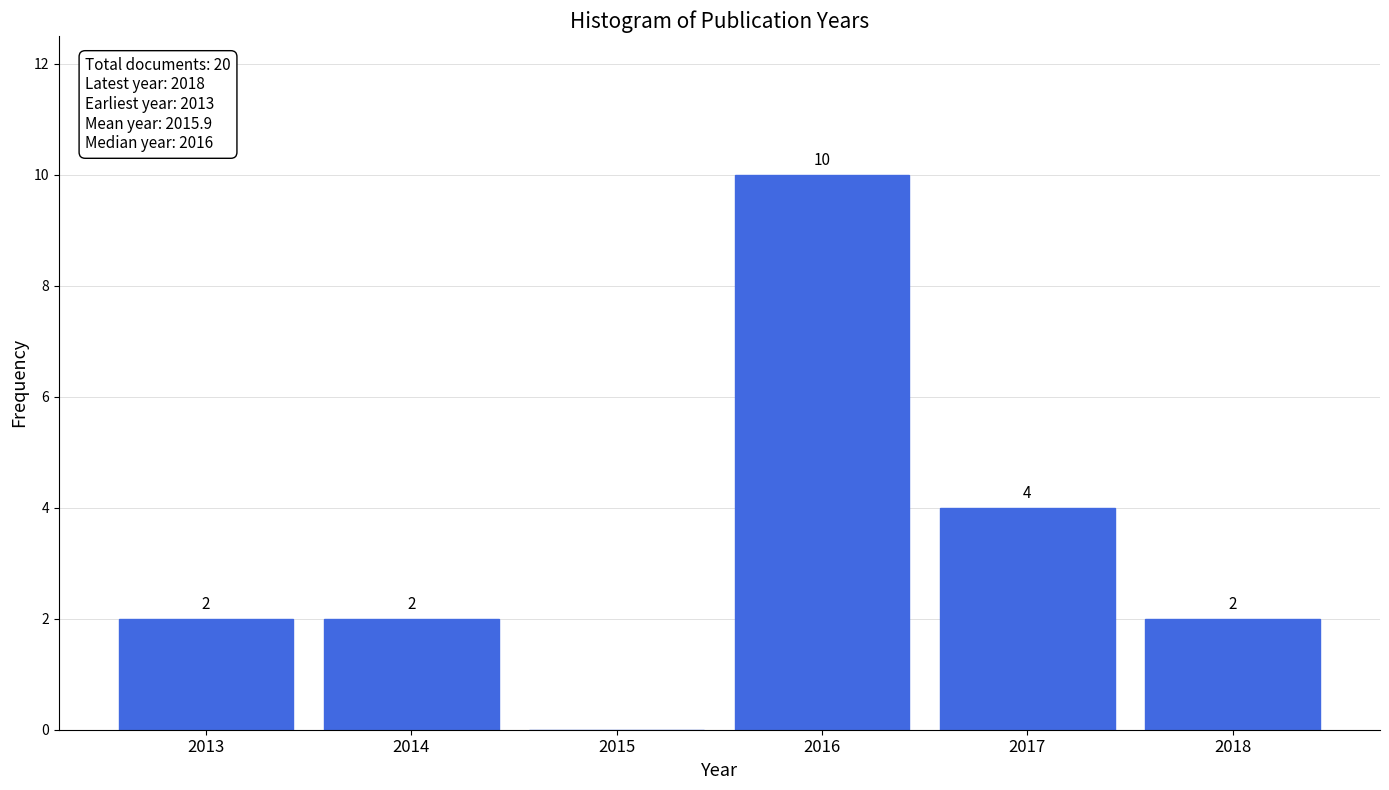

Reading right to left, list all the values displayed in this chart.

2018=2	2017=4	2016=10	2015=0	2014=2	2013=2